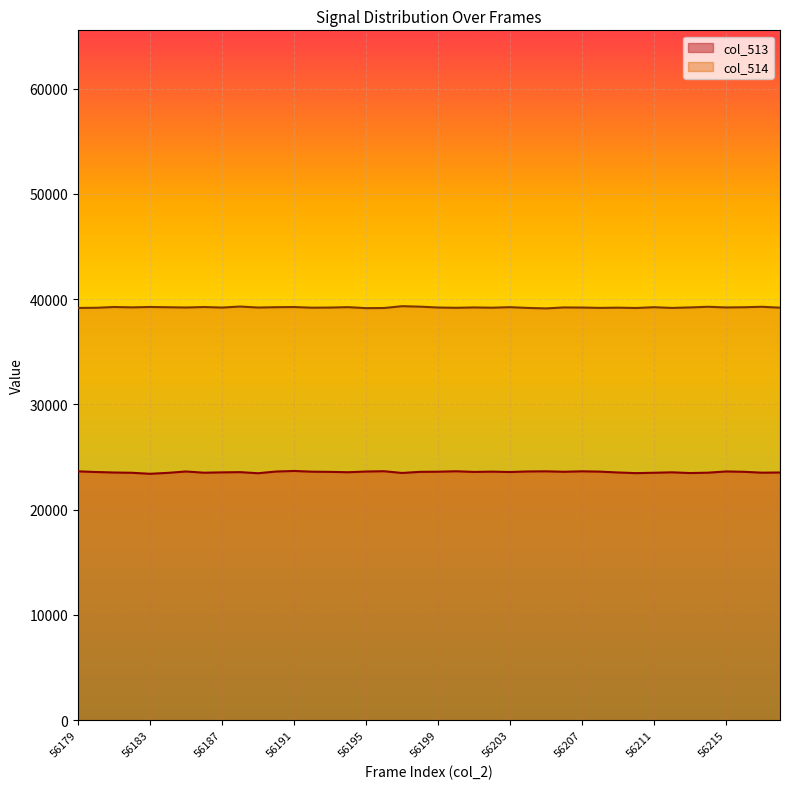

How many lines are shown in the chart?

2